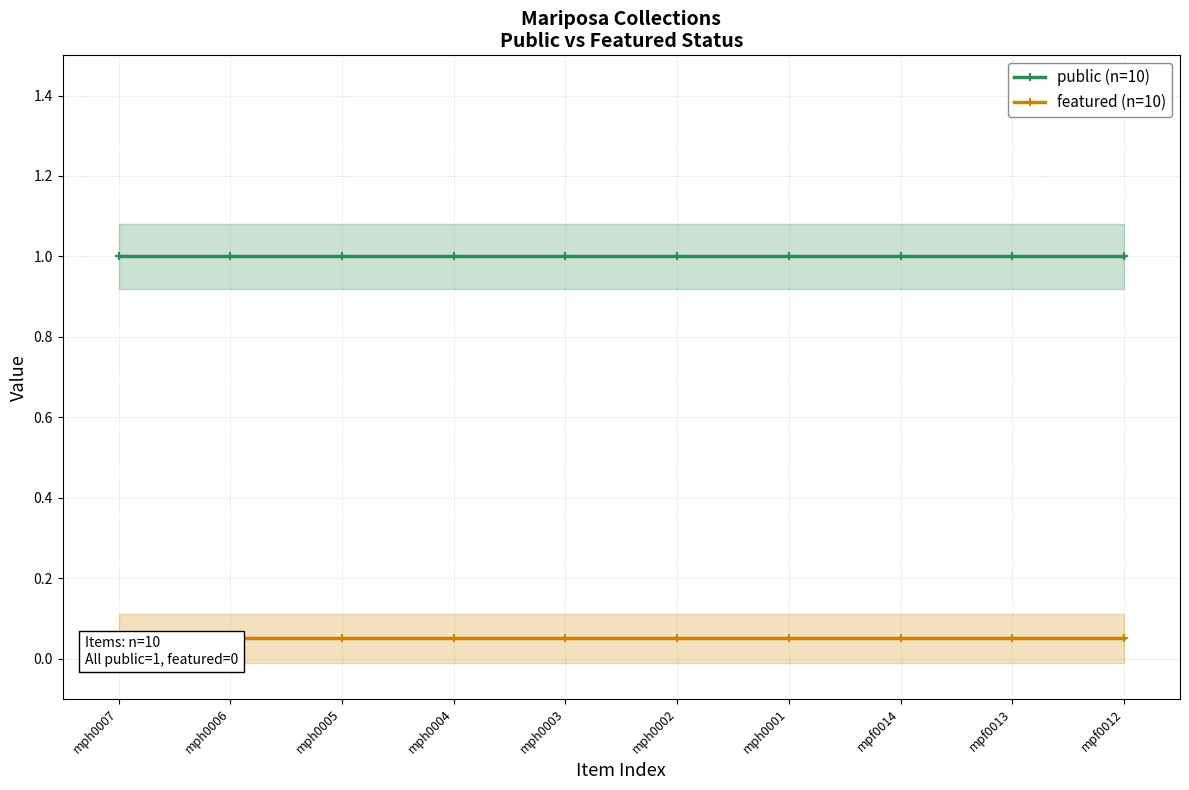

At mph0001, list the series in order from smallest to largest.

featured (n=10), public (n=10)